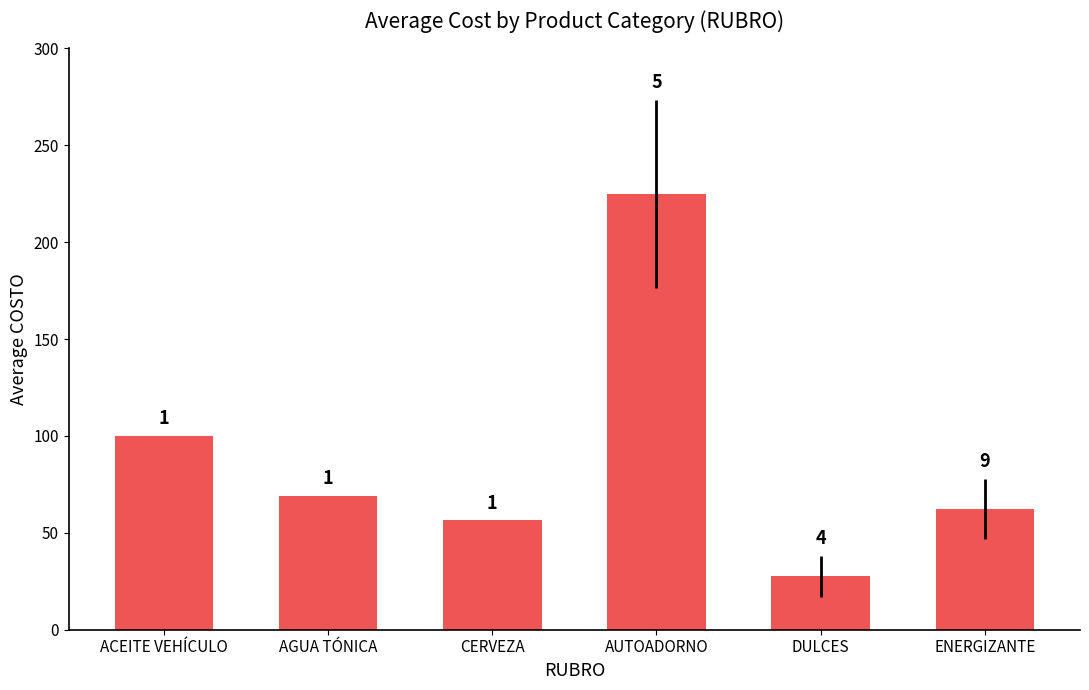

Are the bars horizontal?

No